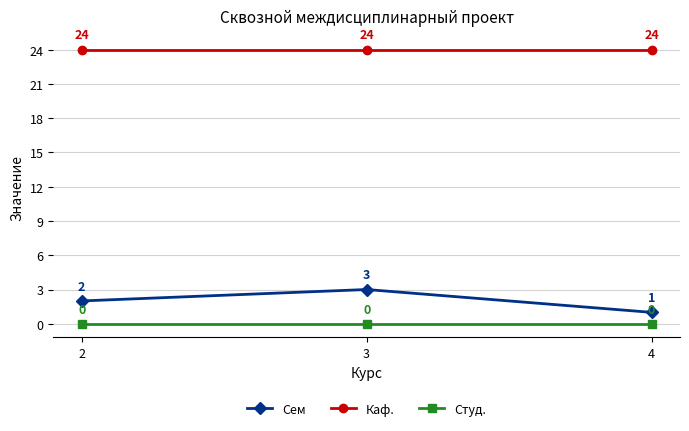

How many lines are shown in the chart?

3